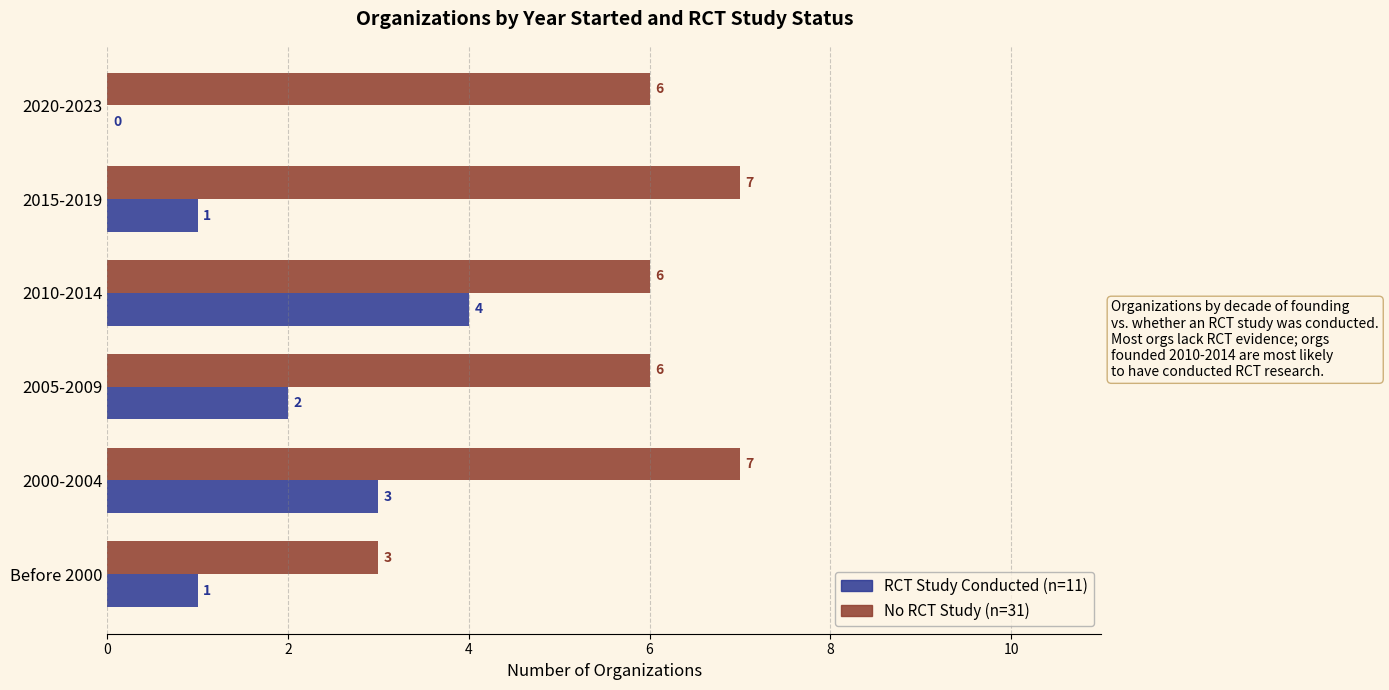

What is the total value across all series at 2015-2019?

8